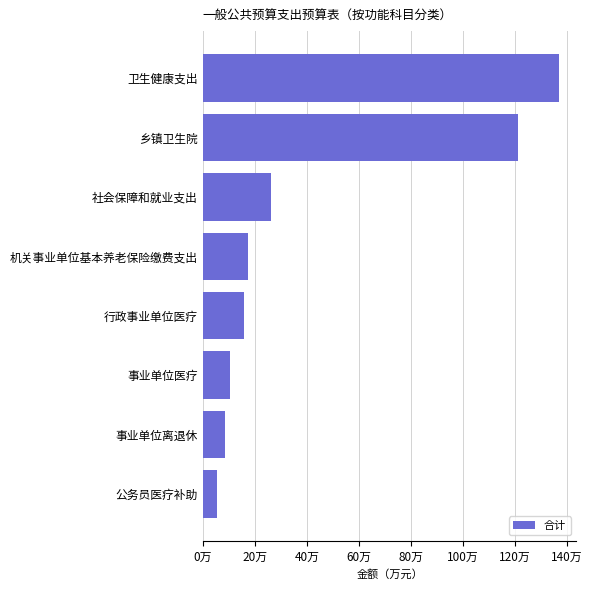

At which label is the value closest to 71?

社会保障和就业支出